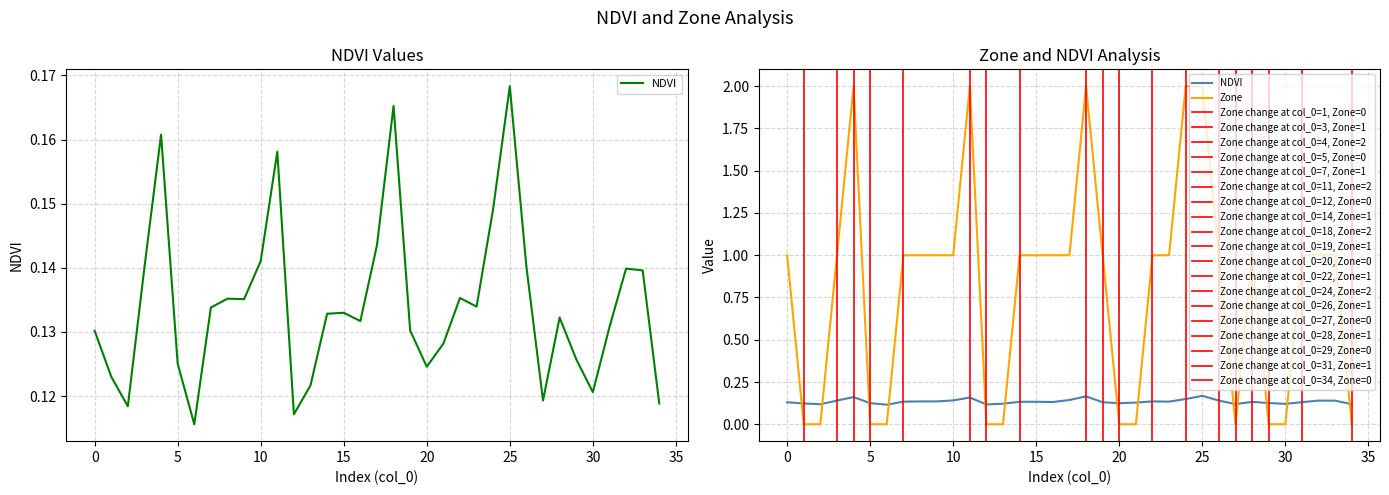

What is the total value across all series at 23?

1.1